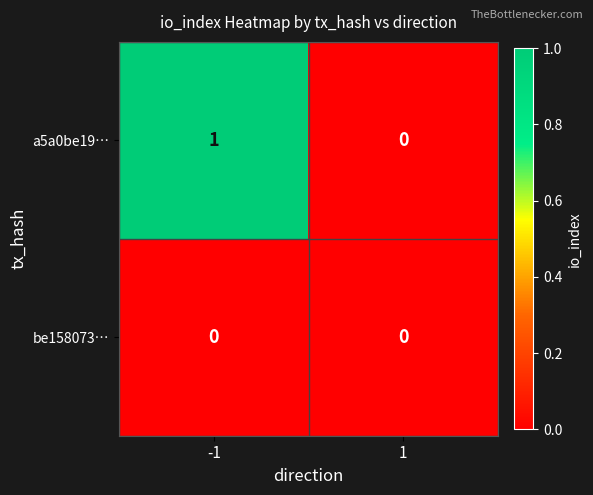

What is the difference between the highest and lowest values at -1?

1